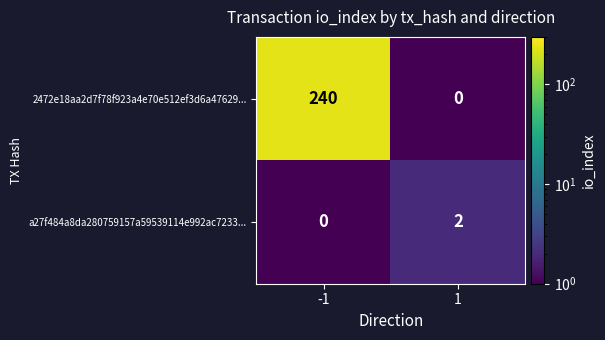

Which series has the largest total across all categories?

2472e18aa2d7f78f923a4e70e512ef3d6a47629...